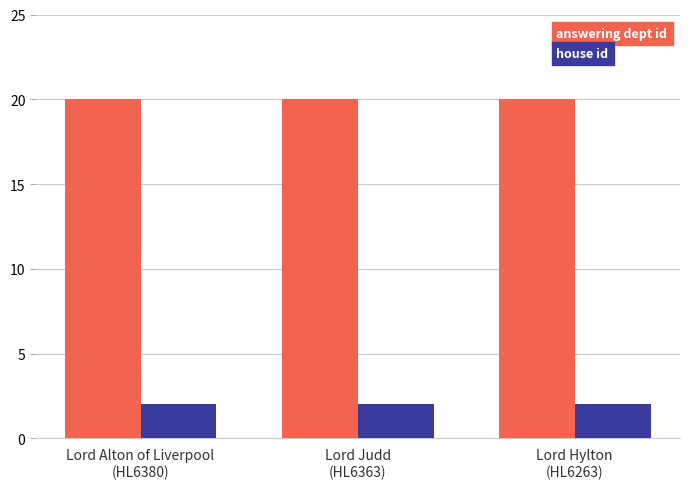

Reading right to left, transcribe all the data shown in this chart.

answering dept id: 20	20	20
house id: 2	2	2